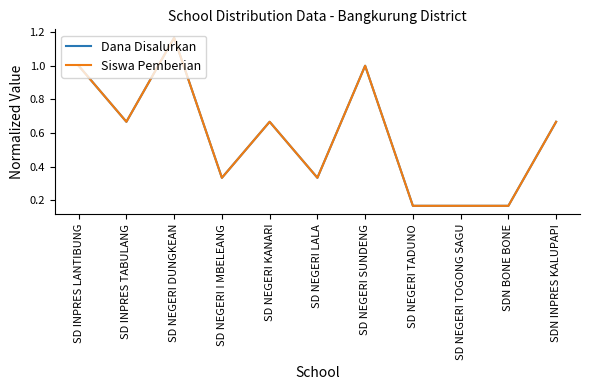

Reading right to left, list all the values displayed in this chart.

Dana Disalurkan: SDN INPRES KALUPAPI=0.7	SDN BONE BONE=0.2	SD NEGERI TOGONG SAGU=0.2	SD NEGERI TADUNO=0.2	SD NEGERI SUNDENG=1.0	SD NEGERI LALA=0.3	SD NEGERI KANARI=0.7	SD NEGERI I MBELEANG=0.3	SD NEGERI DUNGKEAN=1.2	SD INPRES TABULANG=0.7	SD INPRES LANTIBUNG=1.0
Siswa Pemberian: SDN INPRES KALUPAPI=0.7	SDN BONE BONE=0.2	SD NEGERI TOGONG SAGU=0.2	SD NEGERI TADUNO=0.2	SD NEGERI SUNDENG=1.0	SD NEGERI LALA=0.3	SD NEGERI KANARI=0.7	SD NEGERI I MBELEANG=0.3	SD NEGERI DUNGKEAN=1.2	SD INPRES TABULANG=0.7	SD INPRES LANTIBUNG=1.0